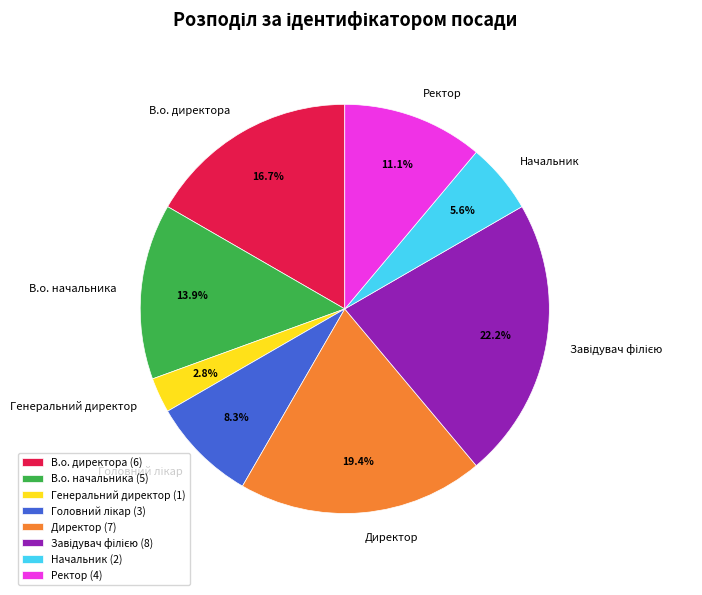

What portion of the pie excludes Начальник?

94.4%